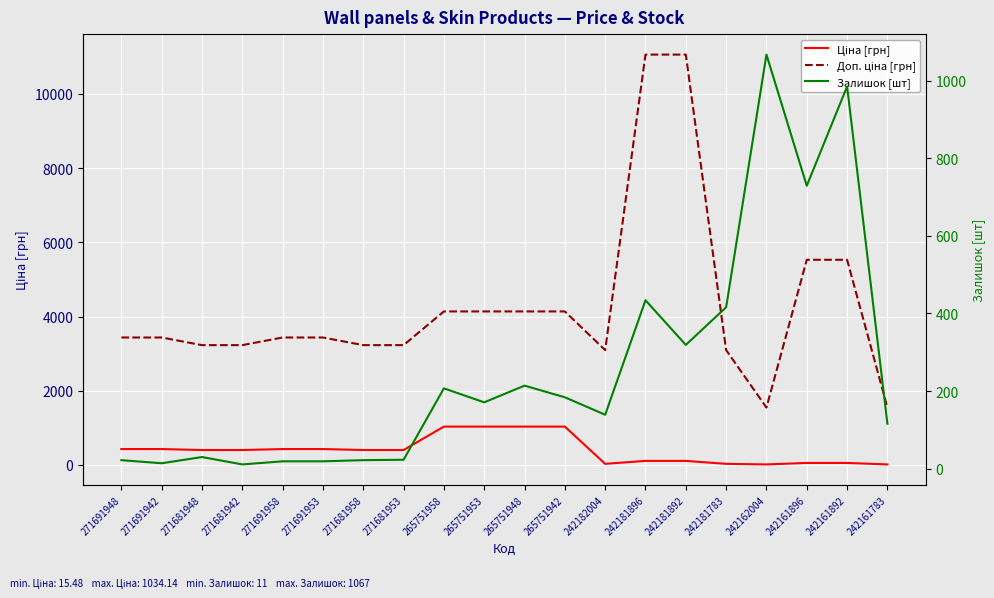

Is this an area chart (filled region under the line)?

No